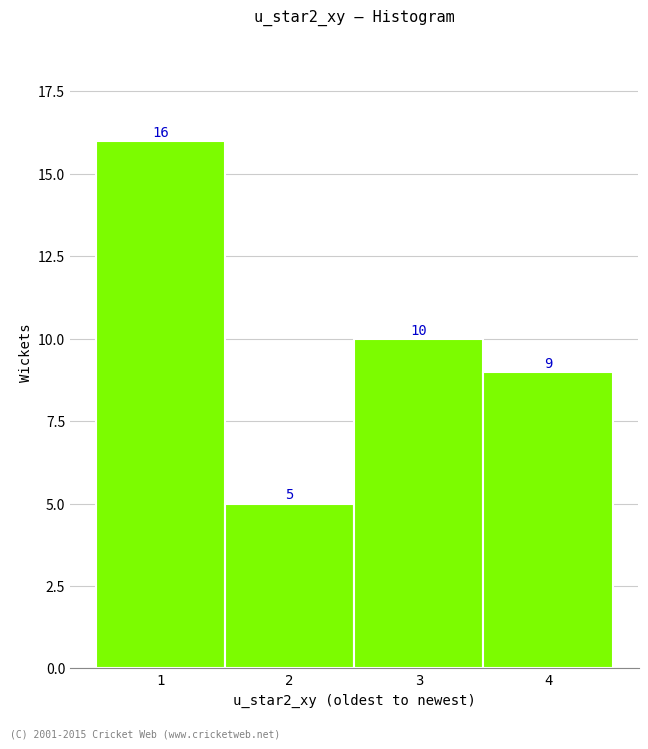

Reading left to right, transcribe all the data shown in this chart.

1=16	2=5	3=10	4=9